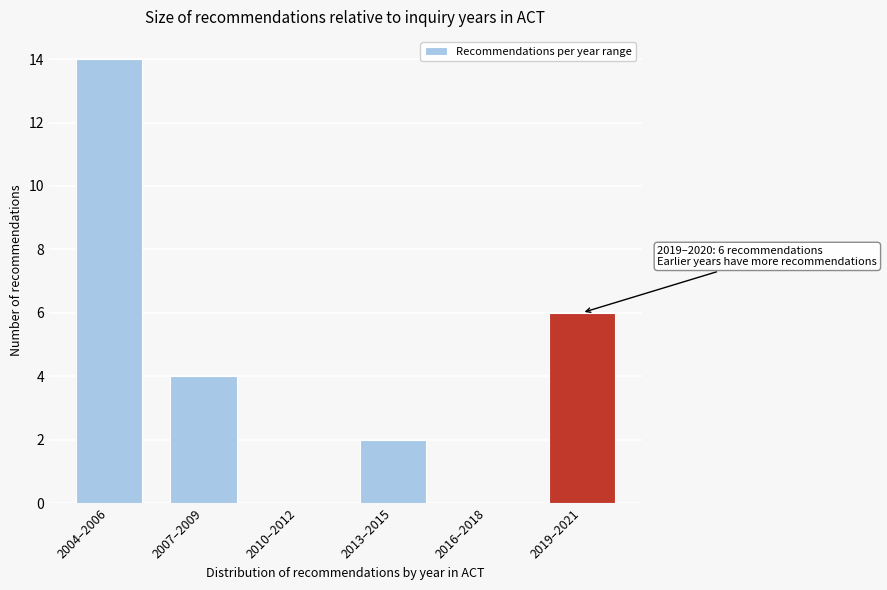

Reading left to right, transcribe all the data shown in this chart.

2004–2006=14	2007–2009=4	2010–2012=0	2013–2015=2	2016–2018=0	2019–2021=6